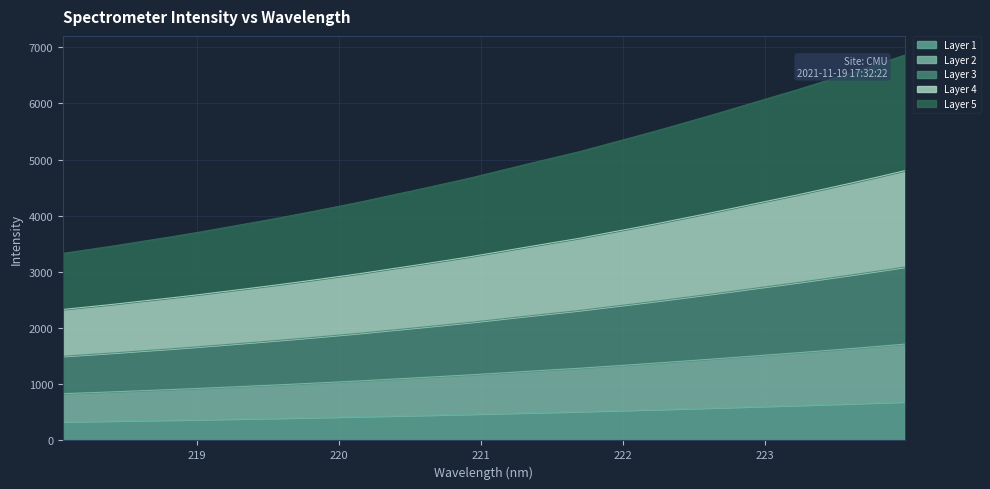

How many lines are shown in the chart?

5